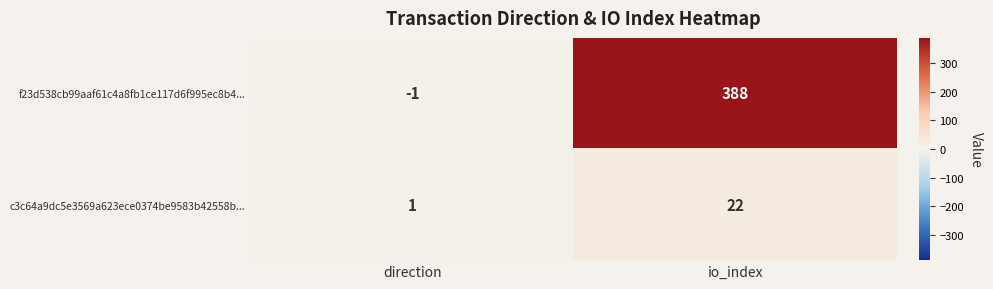

At which category is the sum across all series the highest?

io_index